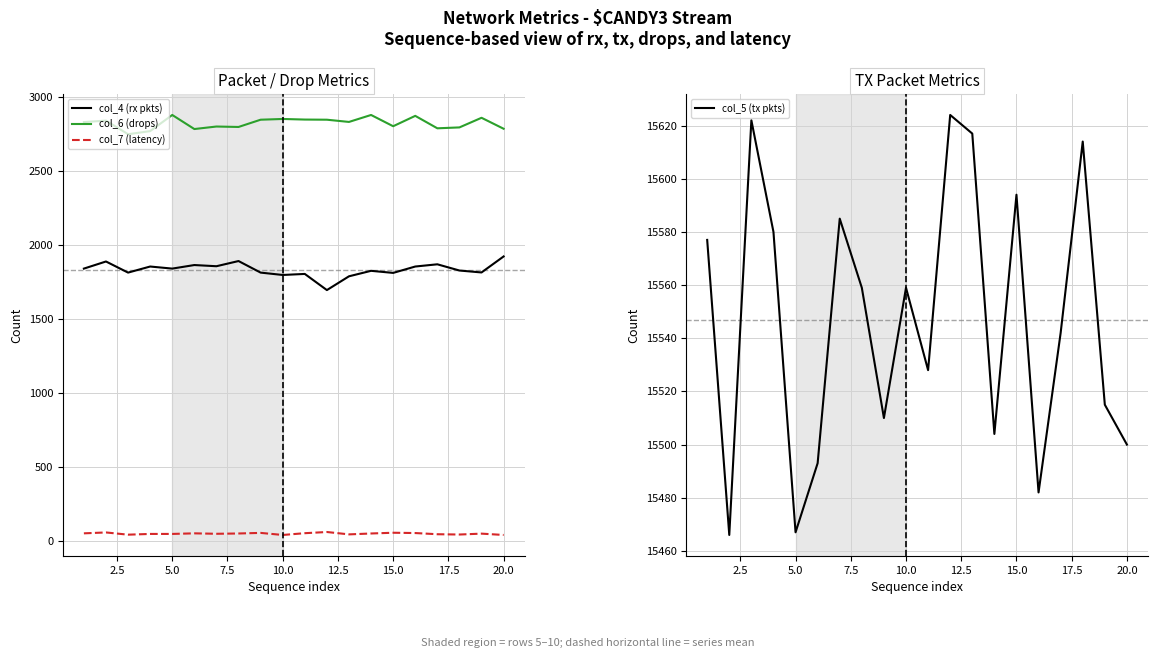

In col_7 (latency), how many points are higher than both neighbors (excluding endpoints)?

6